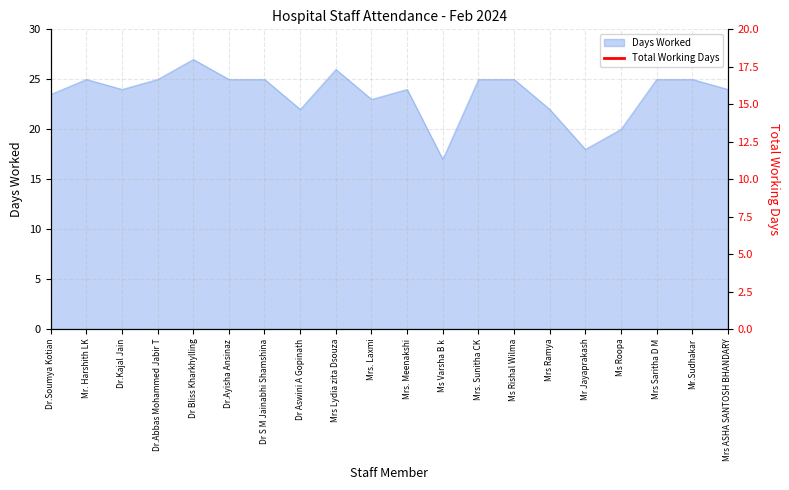

What is the sum of all values?

470.5